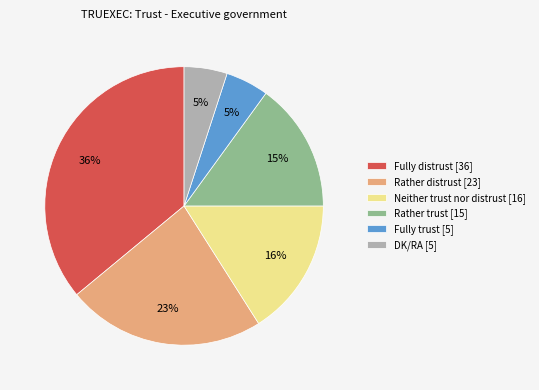

True or false: DK/RA accounts for 5% of the total.

True